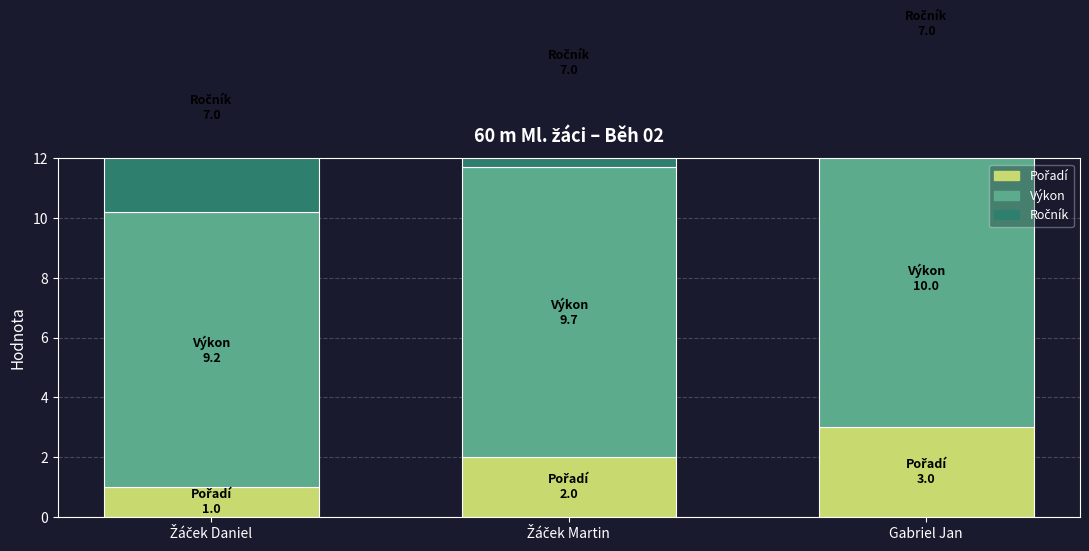

The Pořadí series shows 1.3 at Žáček Daniel. True or false?

False